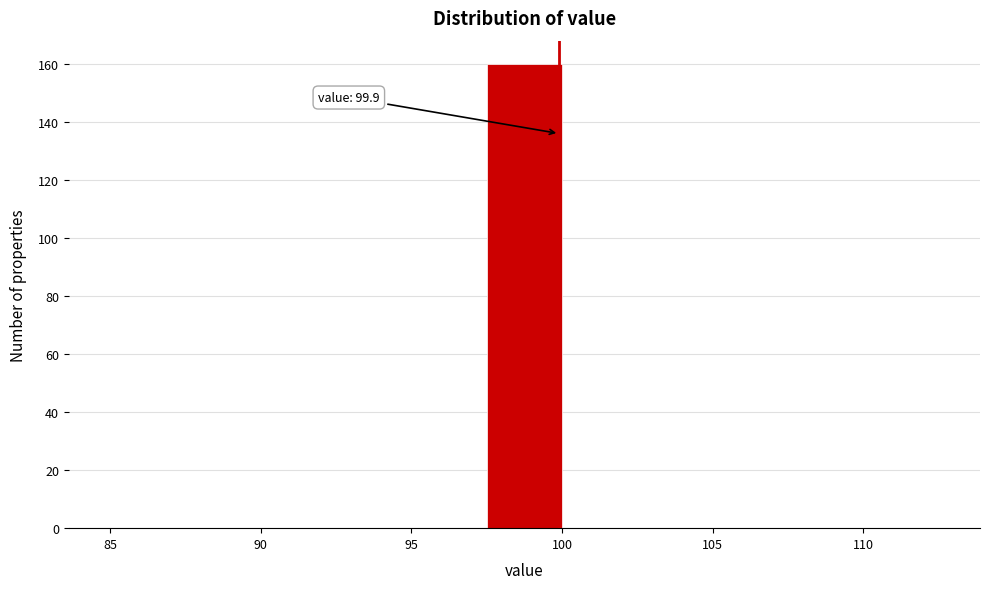

Over which range of the x-axis is the bar tallest?

97.5 to 100.0